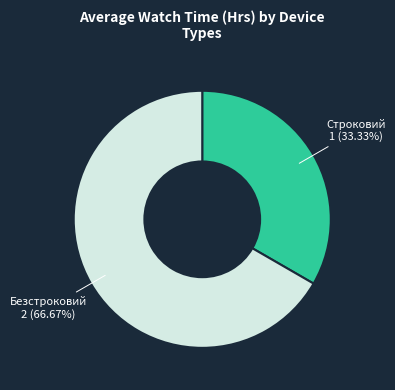

Which slice is the largest?

Безстроковий